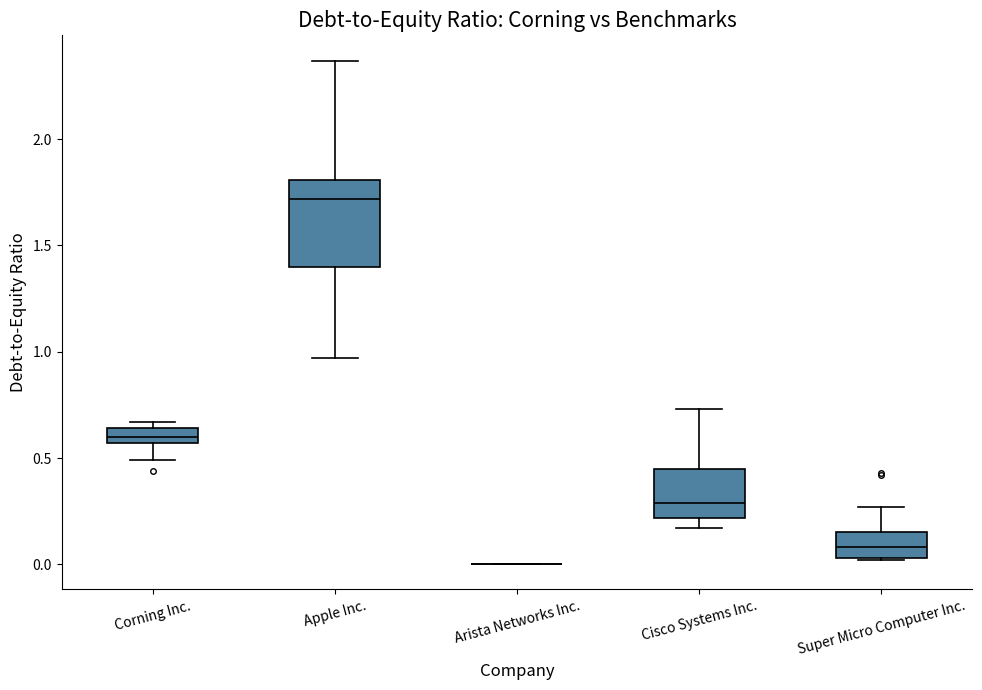

Which box is the tallest, from its lower edge to its upper edge?

Apple Inc.